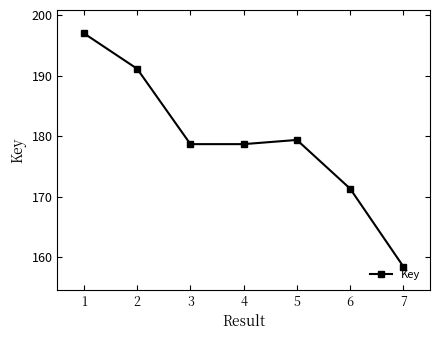

Is this an area chart (filled region under the line)?

No